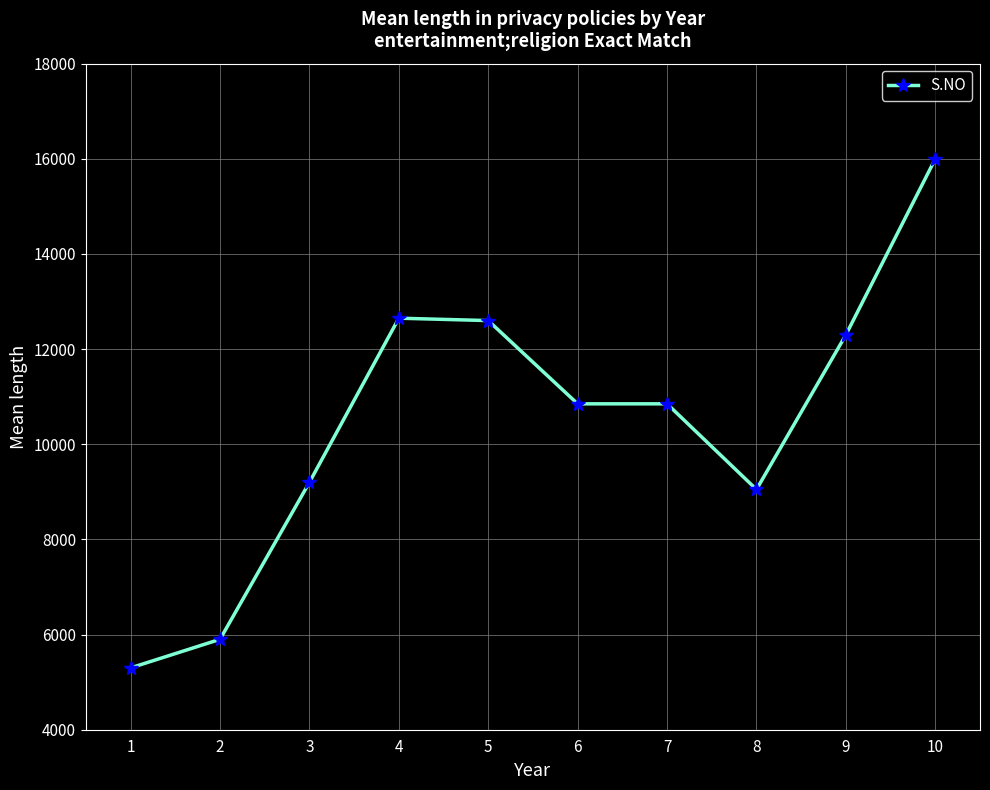

How many data points does each series have?

10